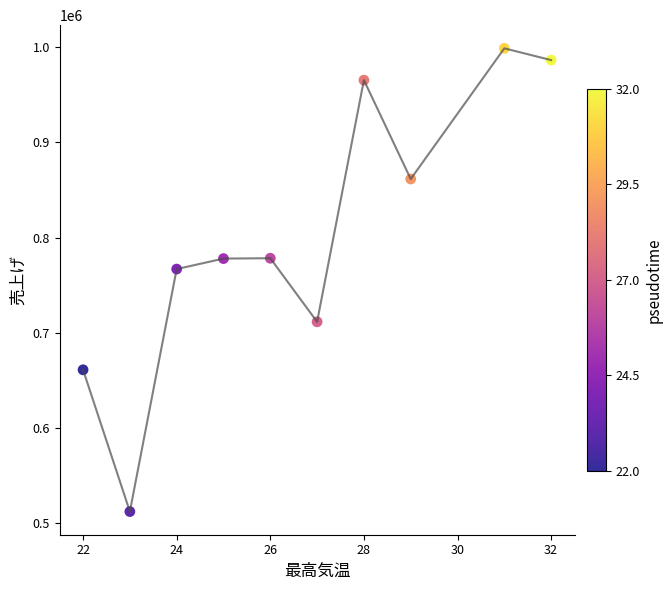

What is the range of X values (max minus min)?

10